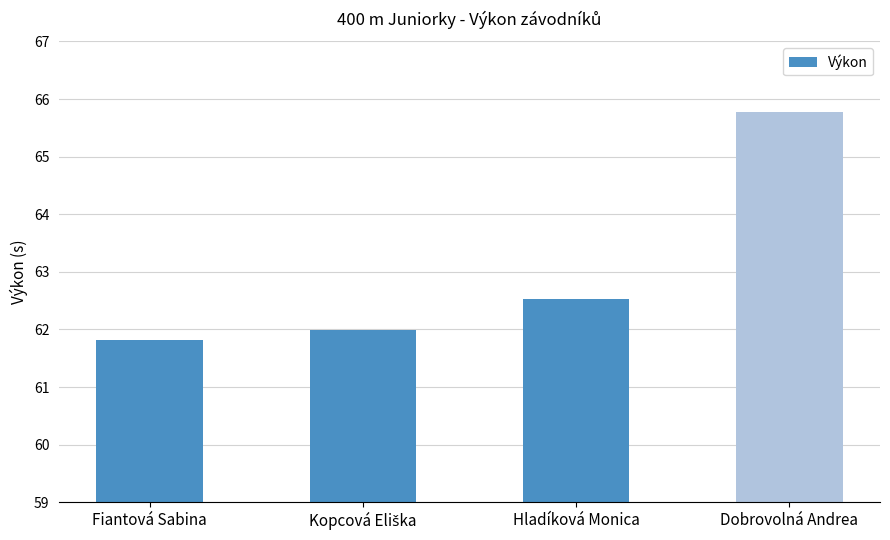

Reading right to left, what are all the values shown in this chart?

65.8	62.5	62.0	61.8